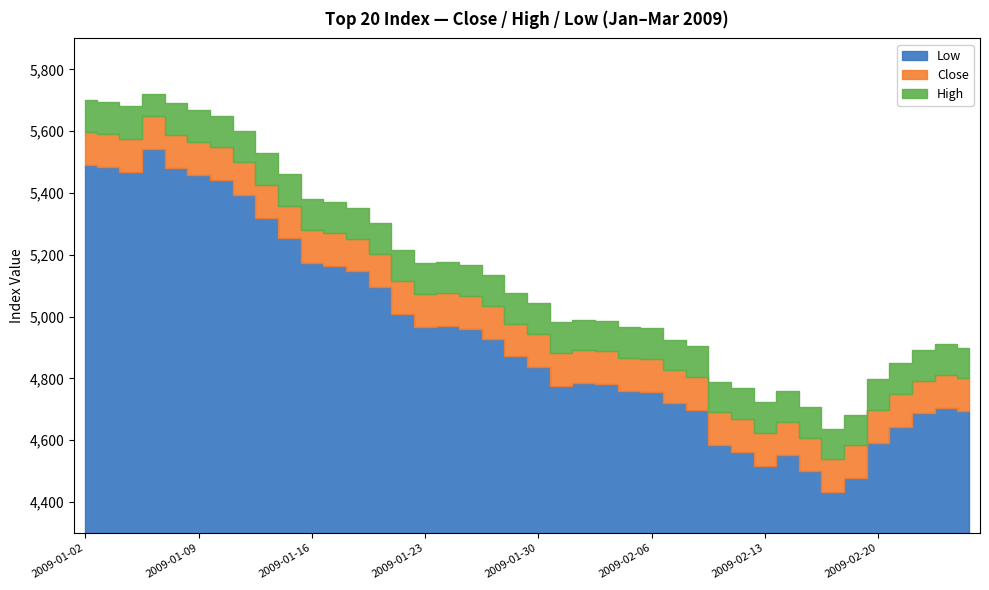

At which category does the chart reach its peak across all series?

2009-01-07